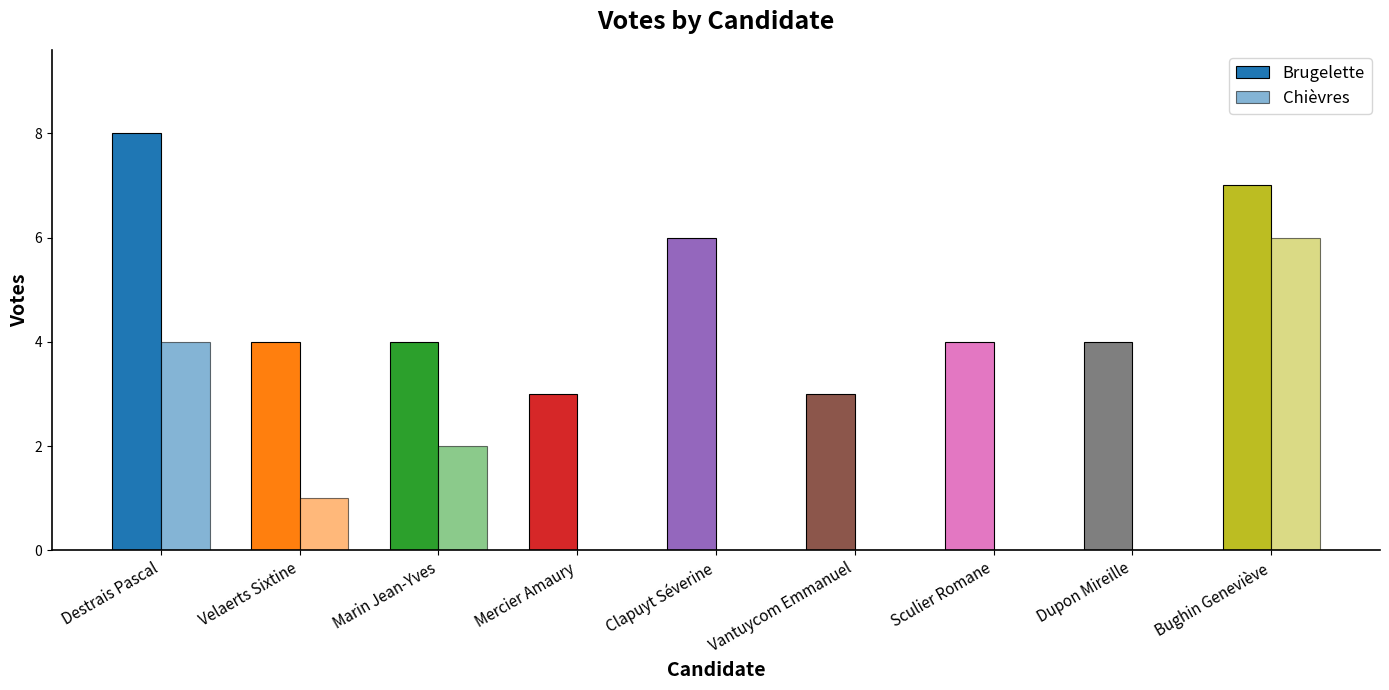

Rank the series at Mercier Amaury from lowest to highest value.

Chièvres, Brugelette